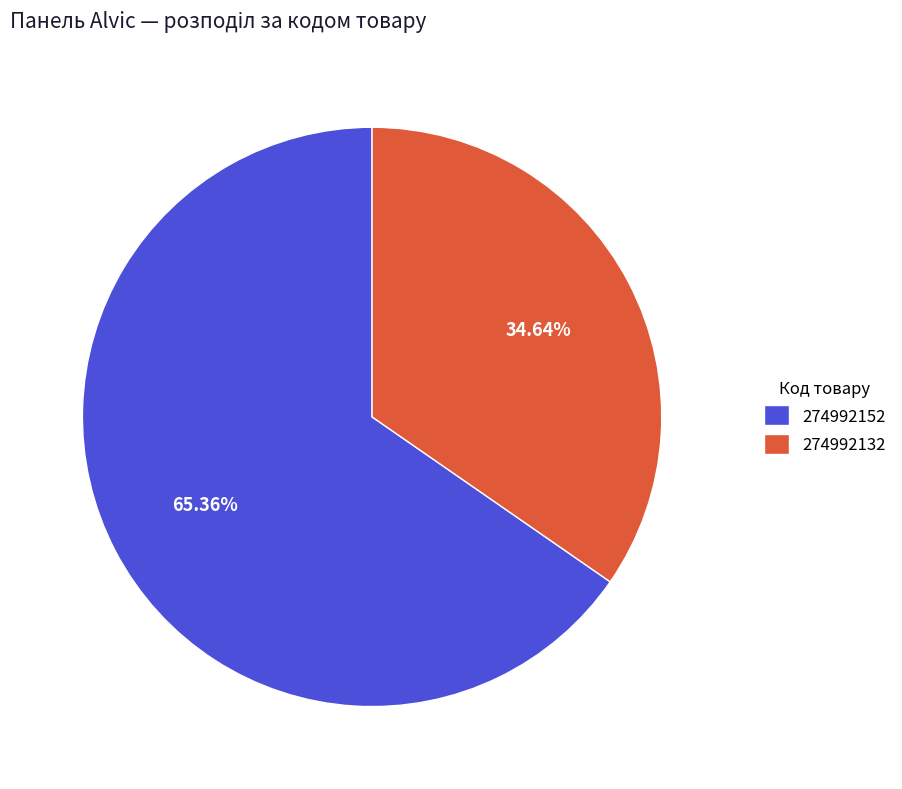

What percentage is the 274992132 slice, to the nearest percent?

35%